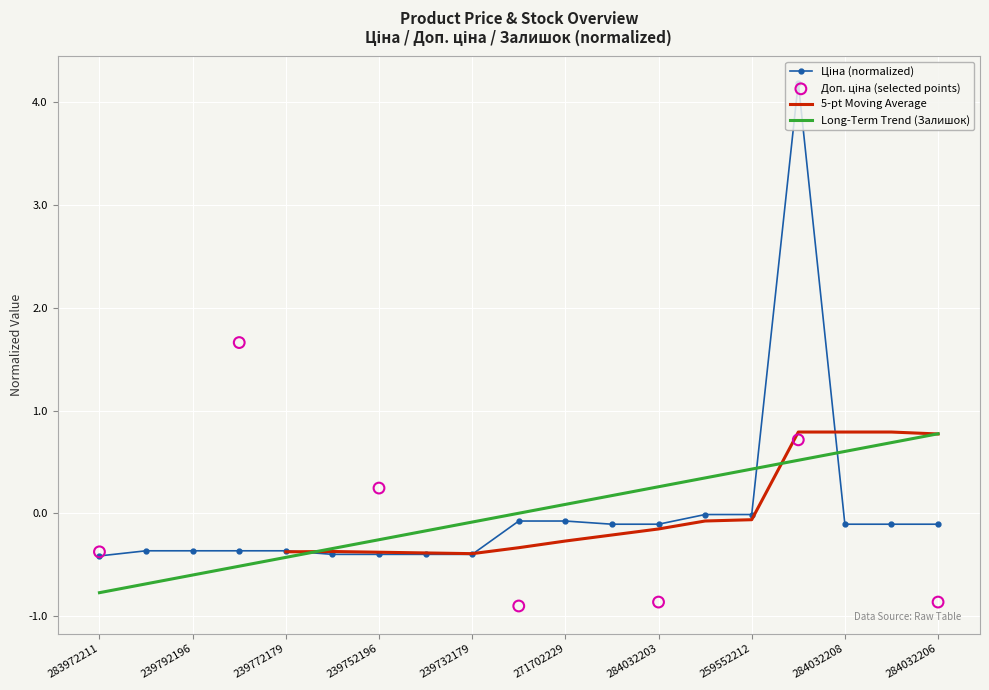

Which series contains the lowest Y value?

Доп. ціна